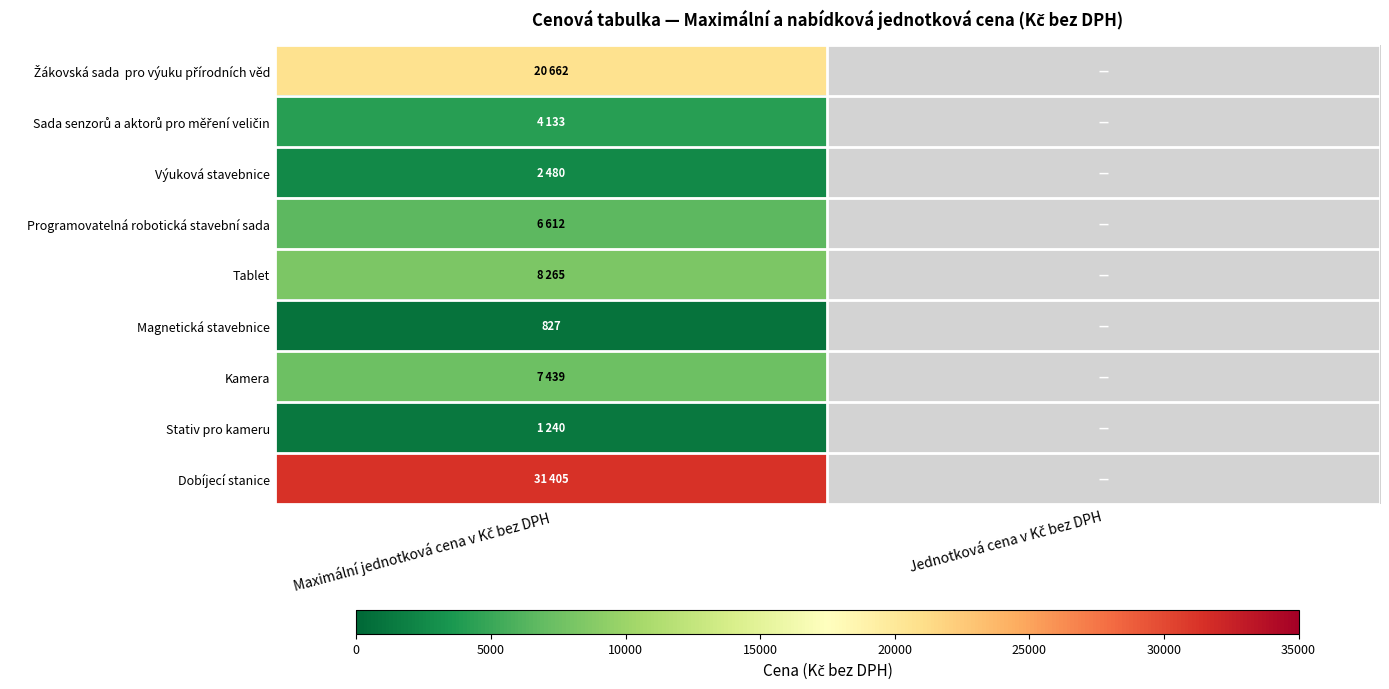

Which label corresponds to the largest value in the chart?

Maximální jednotková cena v Kč bez DPH